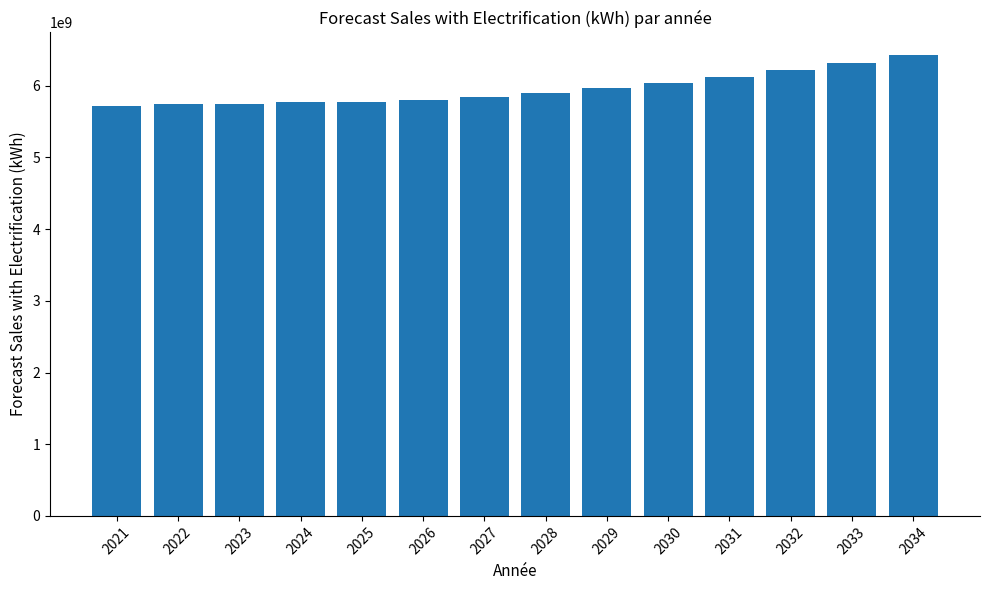

What is the average value?

5955456676.9